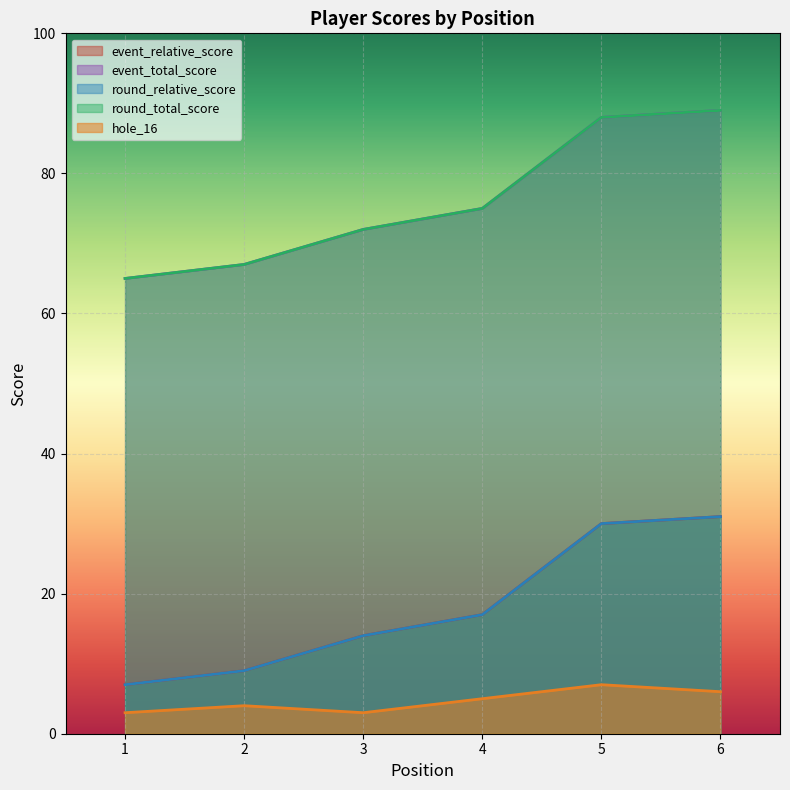

Reading left to right, extract all data points from this chart.

event_relative_score: 1=7	2=9	3=14	4=17	5=30	6=31
event_total_score: 1=65	2=67	3=72	4=75	5=88	6=89
round_relative_score: 1=7	2=9	3=14	4=17	5=30	6=31
round_total_score: 1=65	2=67	3=72	4=75	5=88	6=89
hole_16: 1=3	2=4	3=3	4=5	5=7	6=6